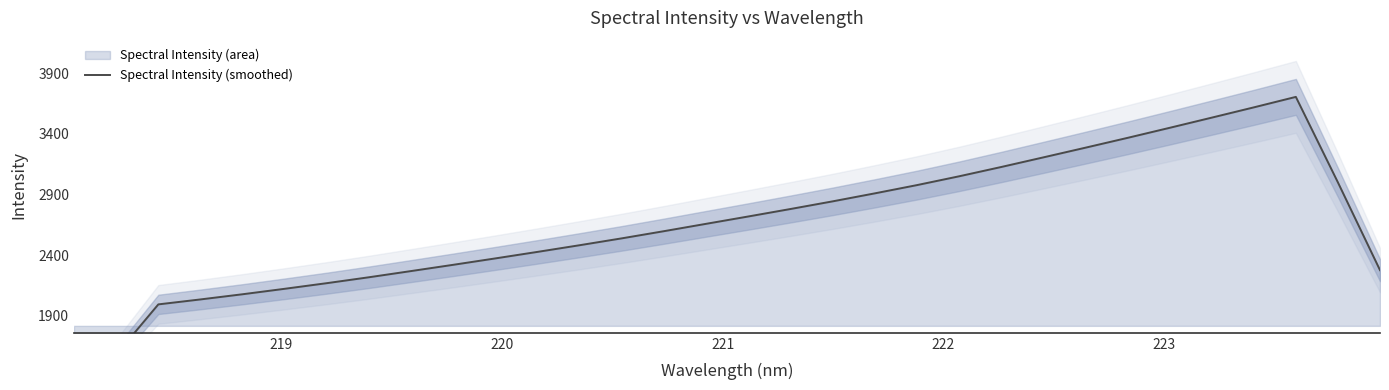

What is the value of the 2nd point from the left?

1577.9